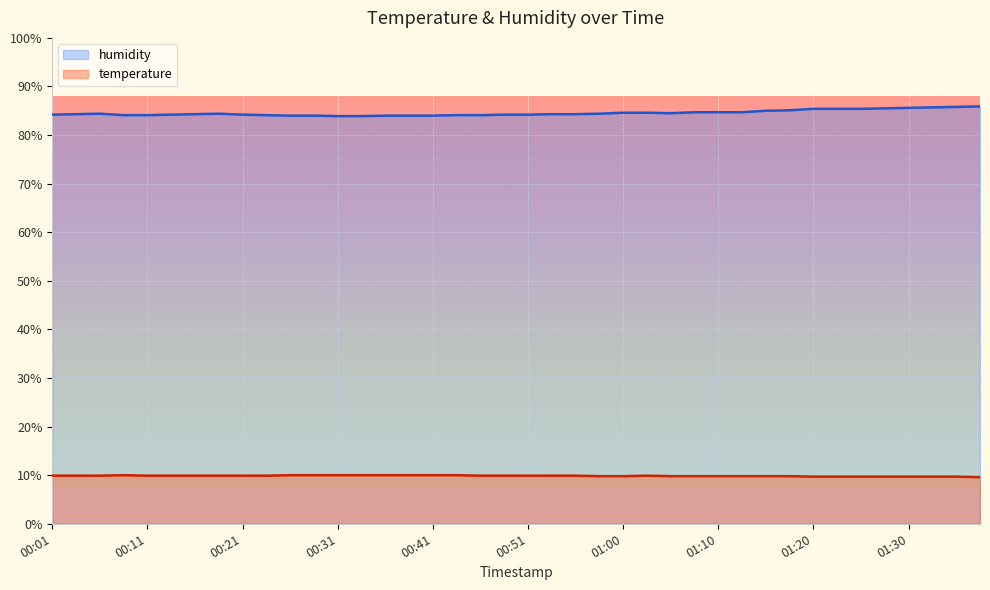

Count the number of data series in this chart.

2